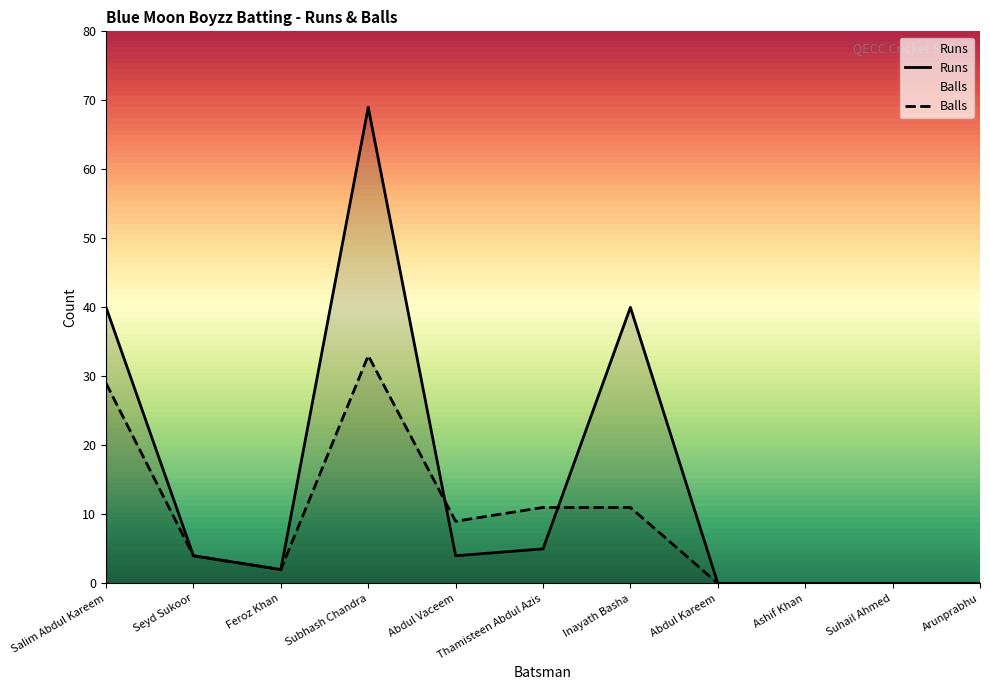

At which label is Runs closest to 34?

Salim Abdul Kareem